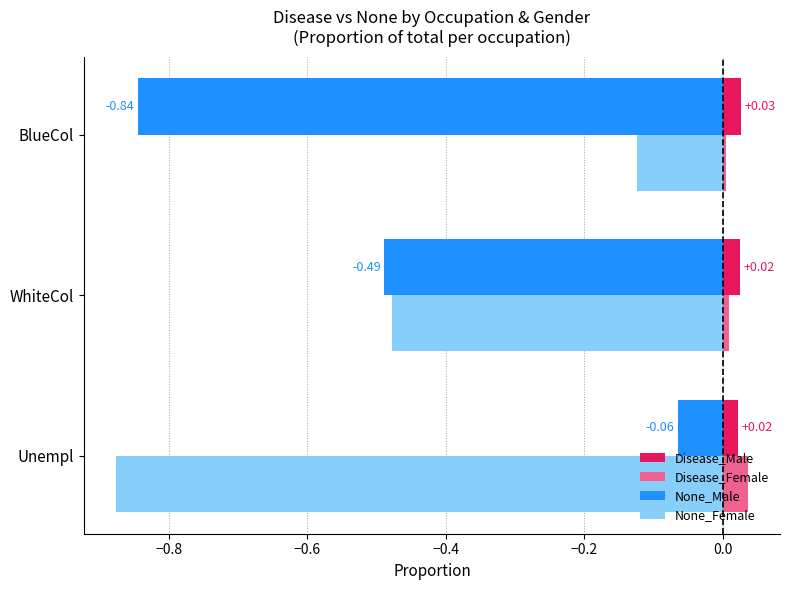

At which category is the sum across all series the highest?

Unempl